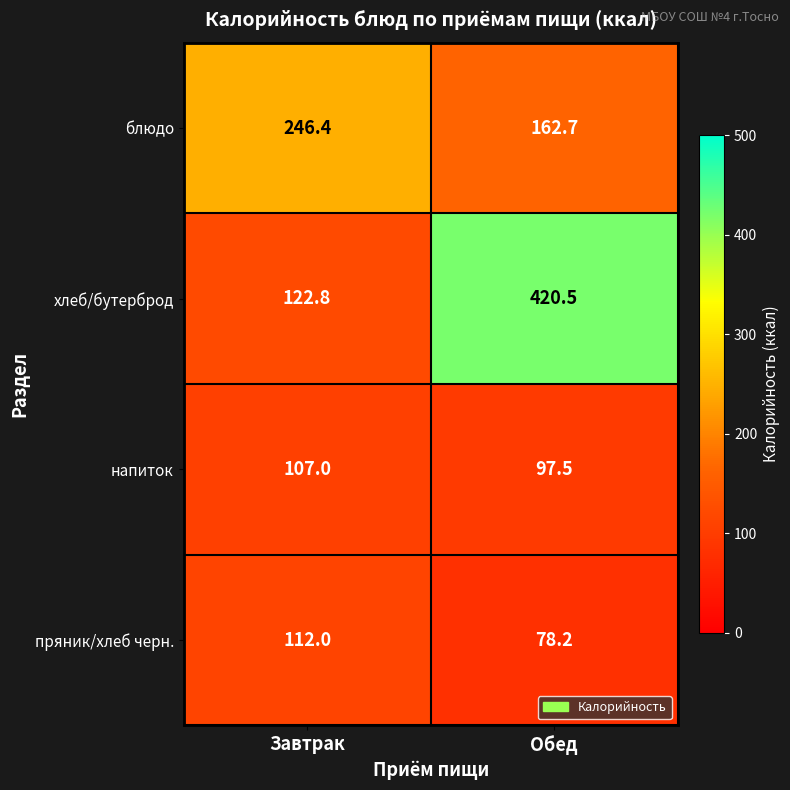

Count the number of data series in this chart.

4